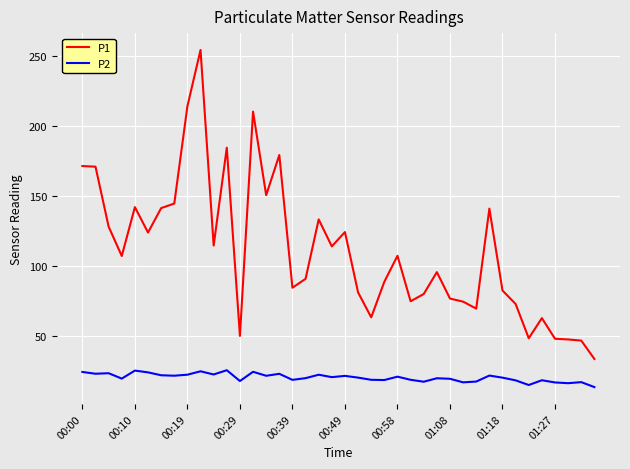

True or false: P2 and P1 cross at least once.

False